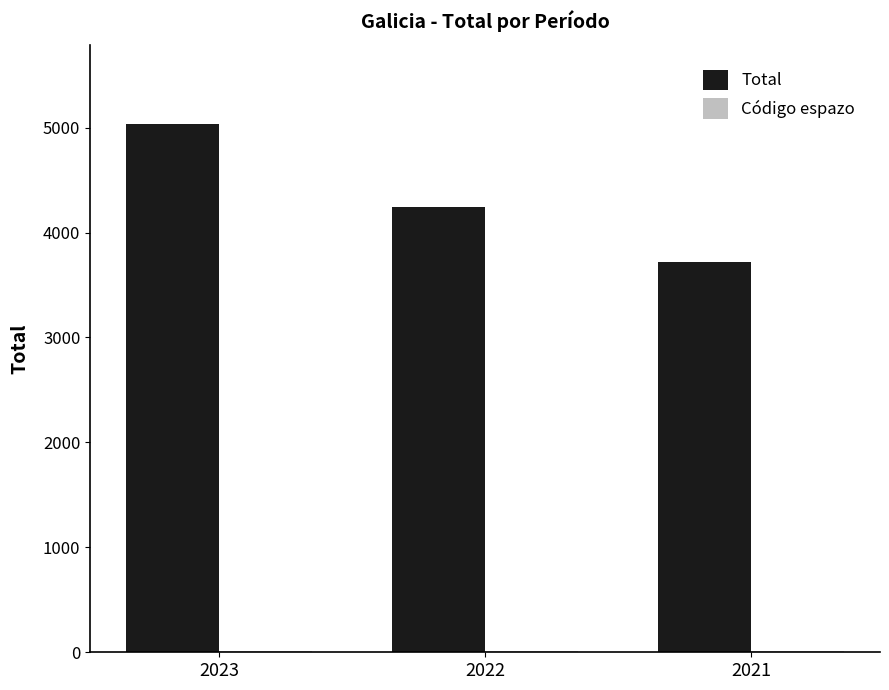

True or false: Total has a value of 3721 at 2021.

True